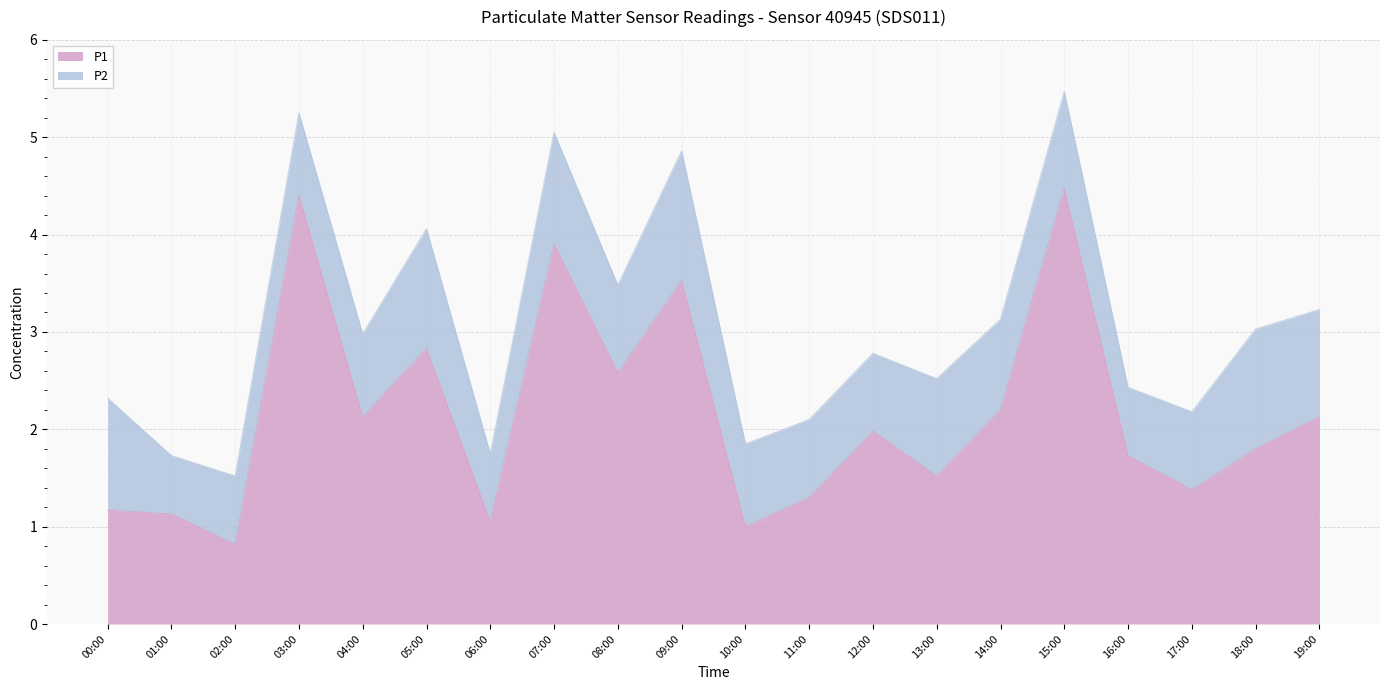

How many points are lower than both their immediate neighbors (excluding endpoints)?

7